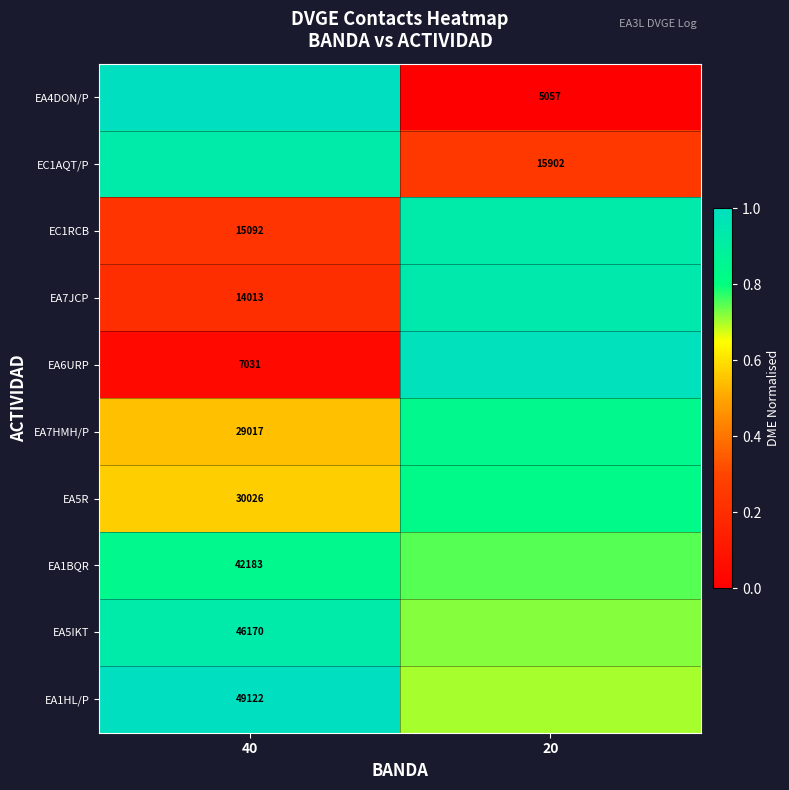

What is the average value of the EA4DON/P series?

0.5